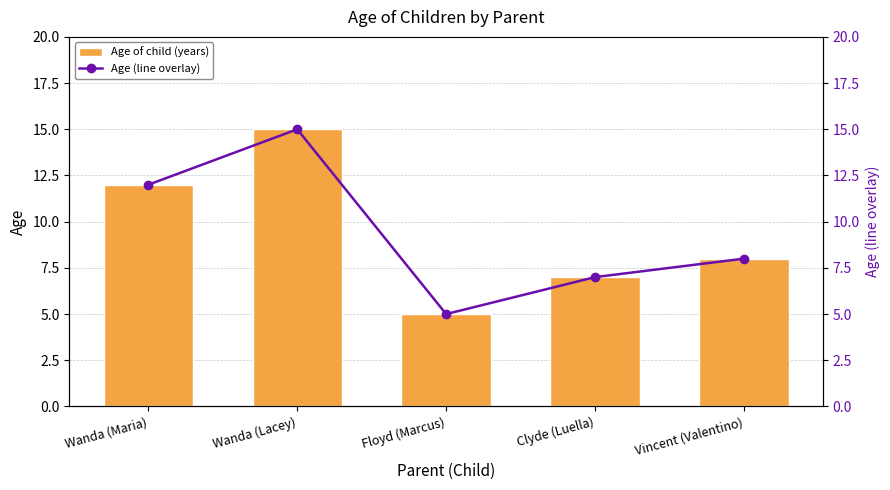

Rank the categories by Age of child (years) value from lowest to highest.

Floyd (Marcus), Clyde (Luella), Vincent (Valentino), Wanda (Maria), Wanda (Lacey)